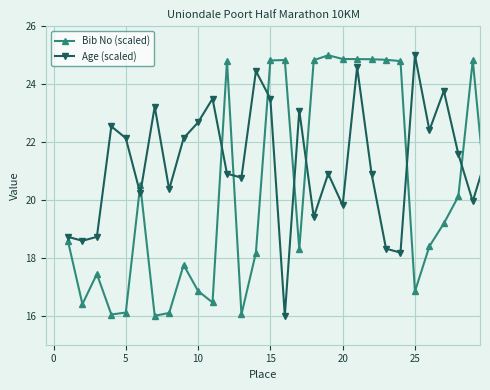

How many interior local valleys does the Age (scaled) series have?

10